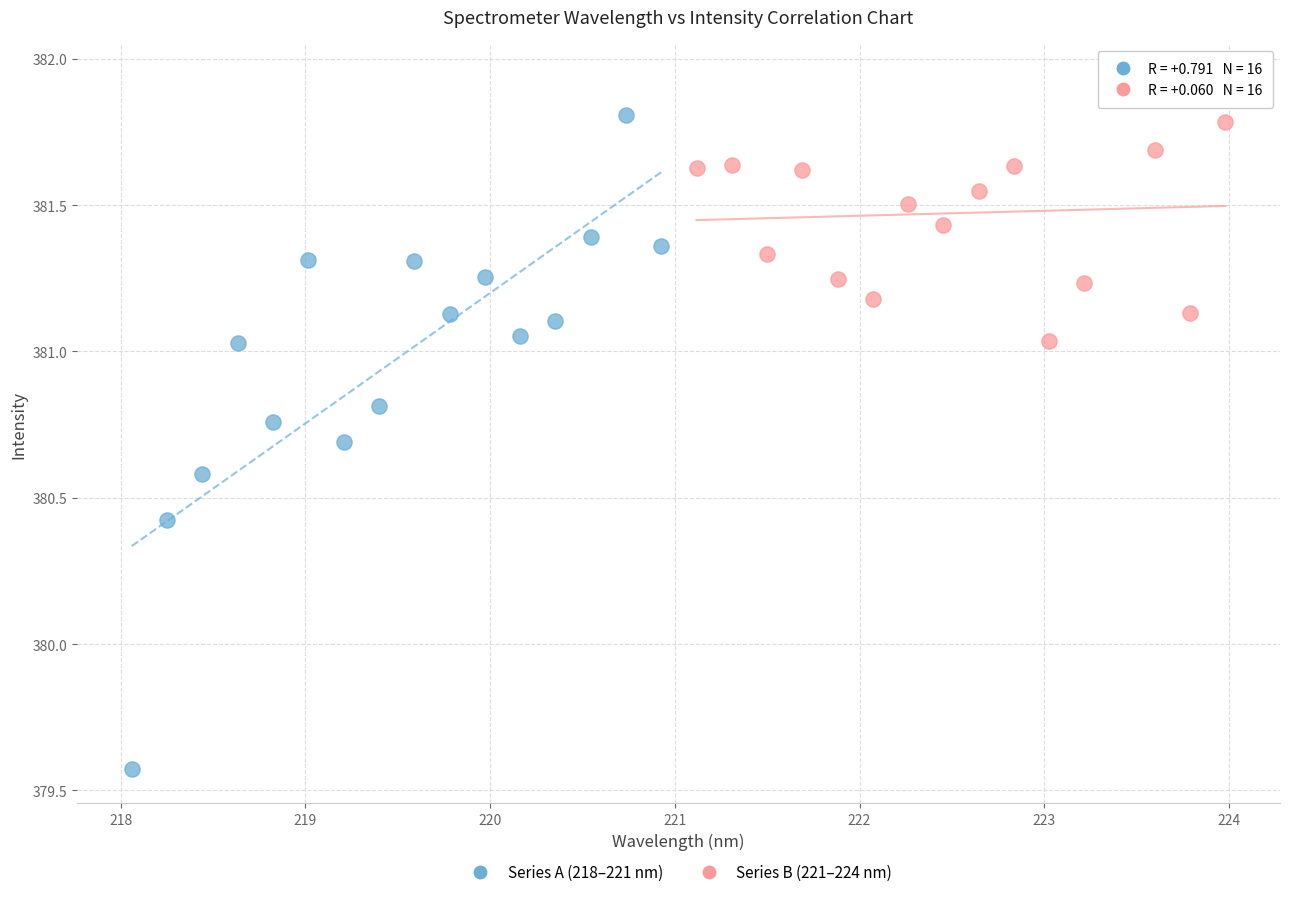

Which series has the widest spread of Y values?

Series A (218–221 nm)